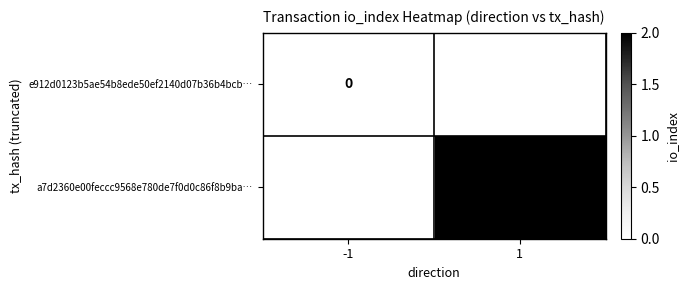

What is the maximum value shown in the chart?

2.0